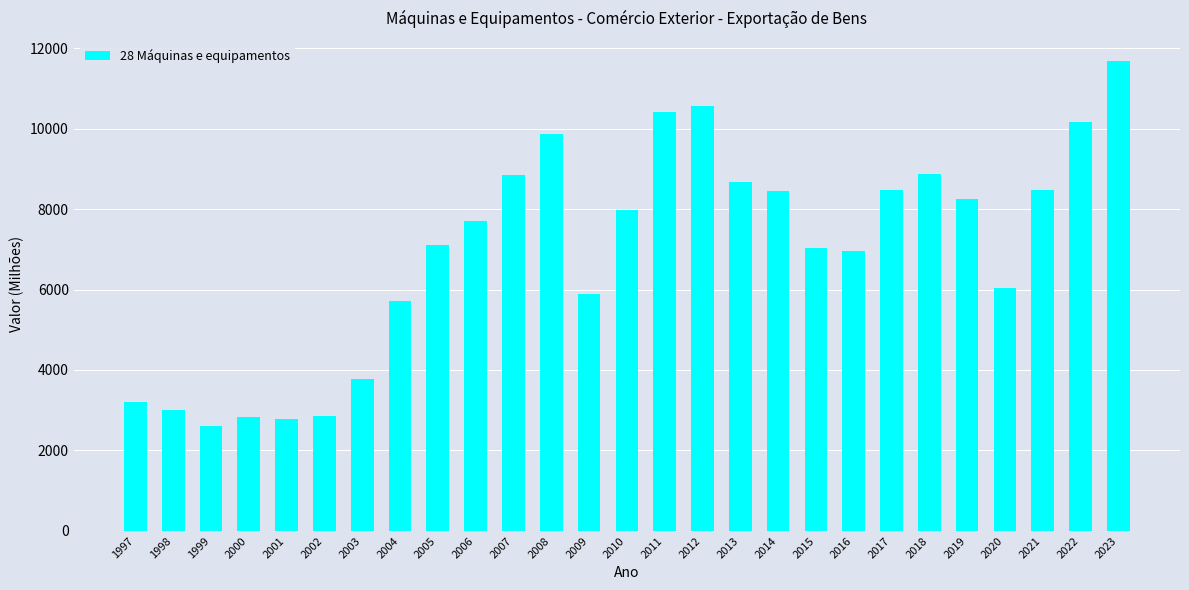

At which label does the data first exceed 7695?

2006